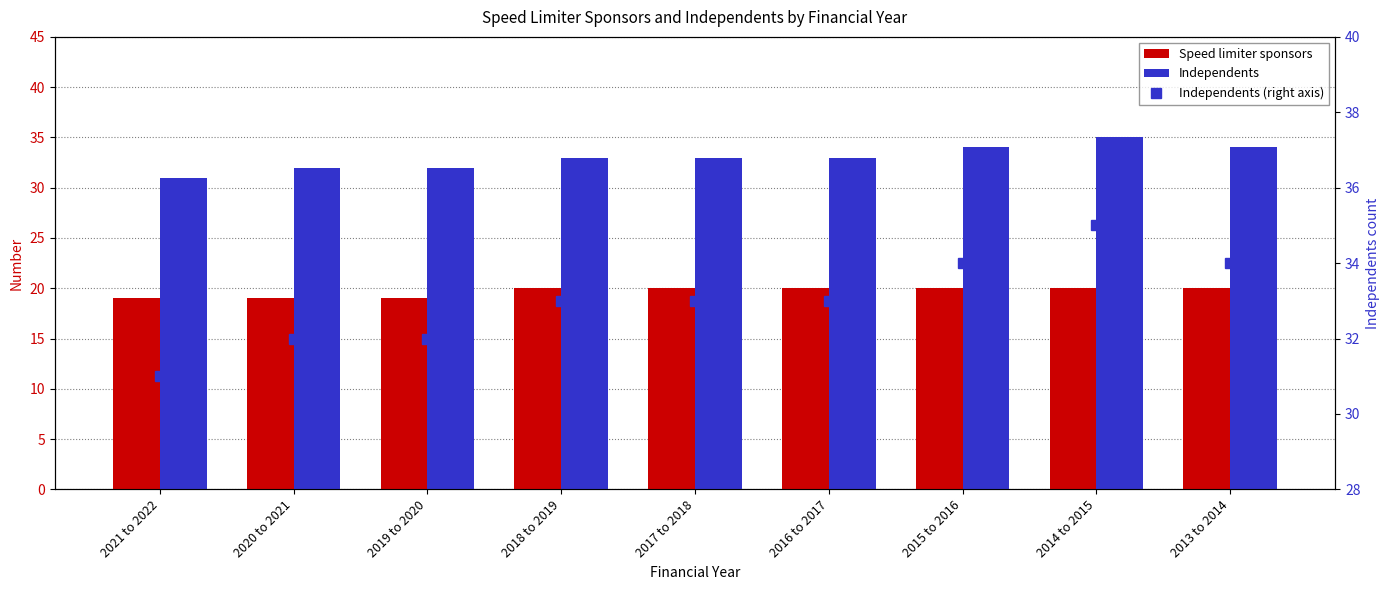

At which category does the chart reach its minimum across all series?

2021 to 2022